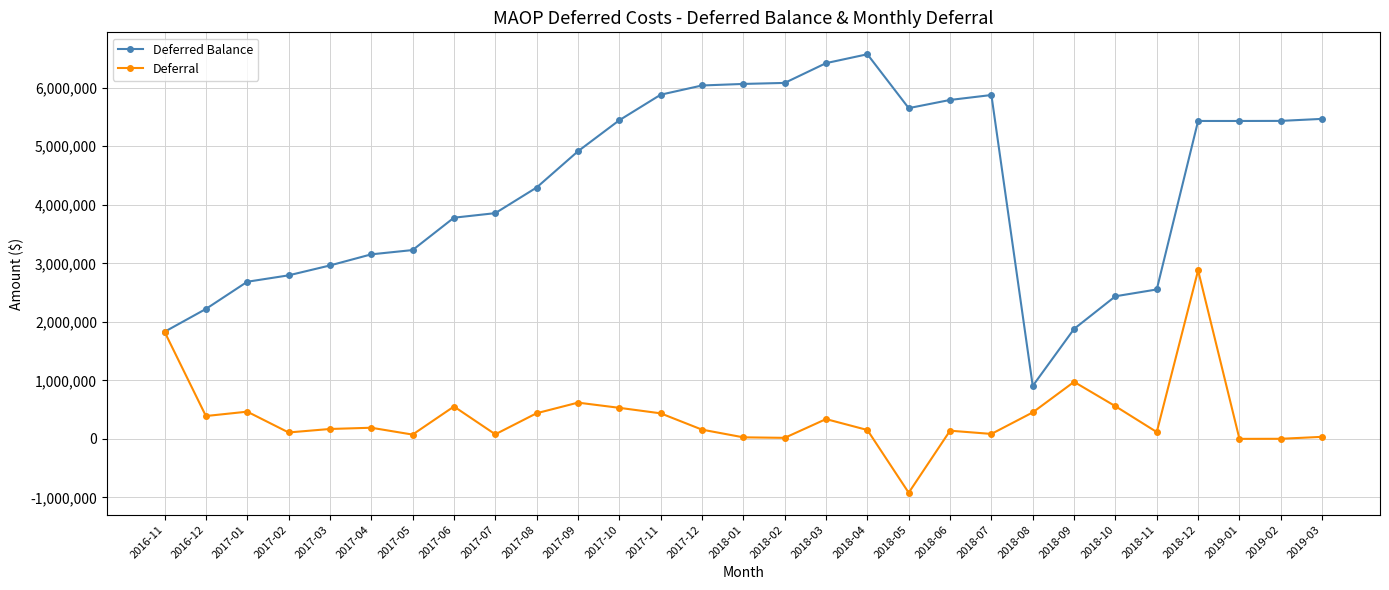

What is the difference between the highest and lowest values at 2017-06?

3226216.1